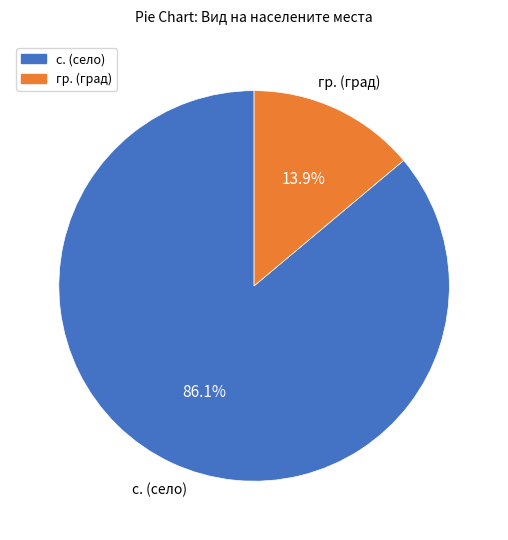

Is there any slice that represents more than half of the pie?

Yes